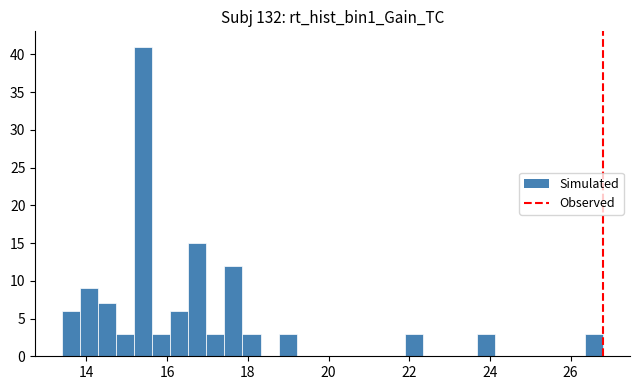

Around what value on the x-axis is the tallest bar? Give the approximate position of its centre, as read against the axis.

15.4